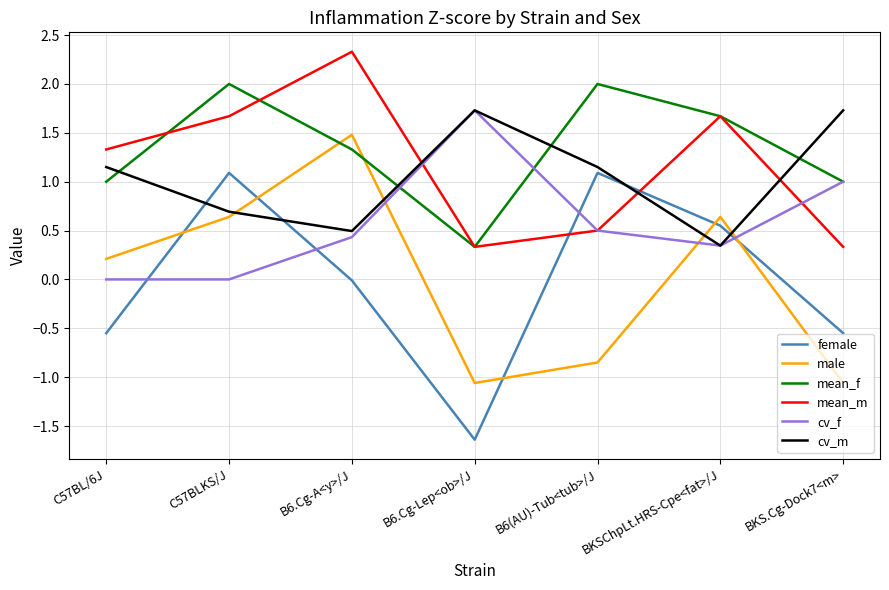

Is the value of female at C57BL/6J greater than the value of cv_f at BKSChpLt.HRS-Cpe<fat>/J?

No